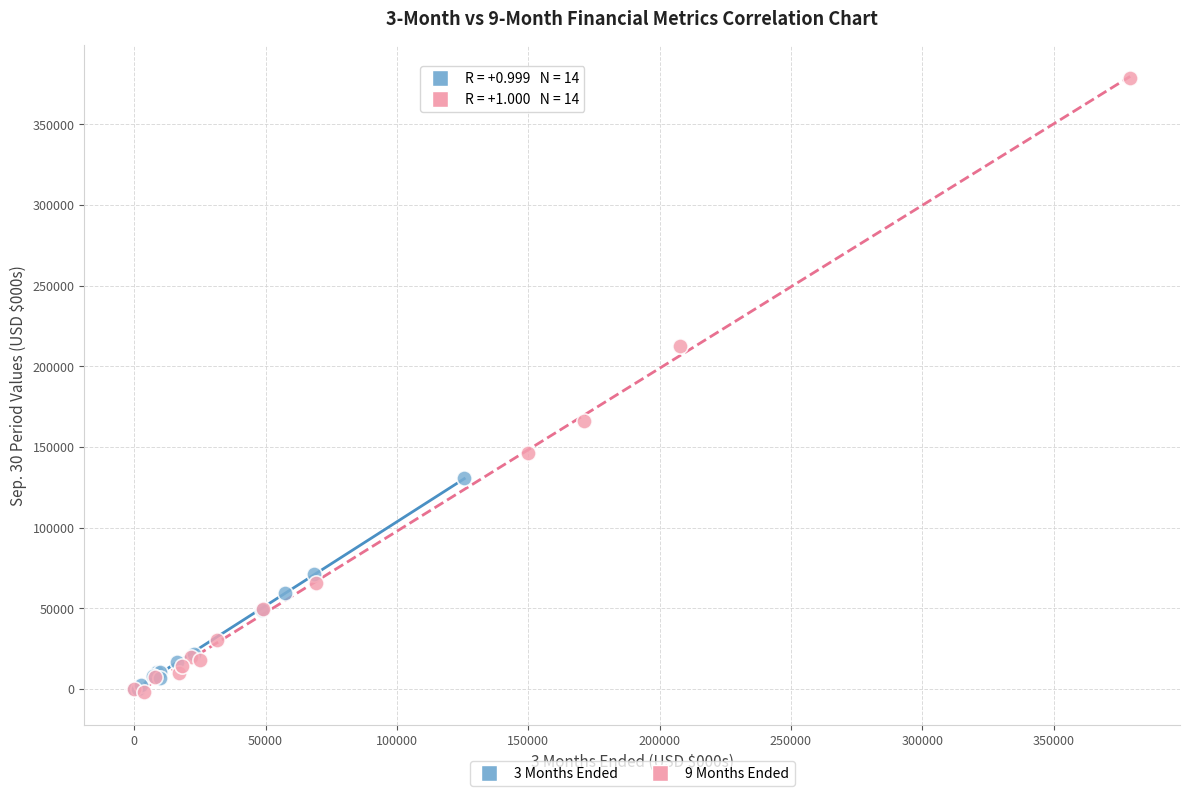

Which series has the widest spread of Y values?

9 Months Ended